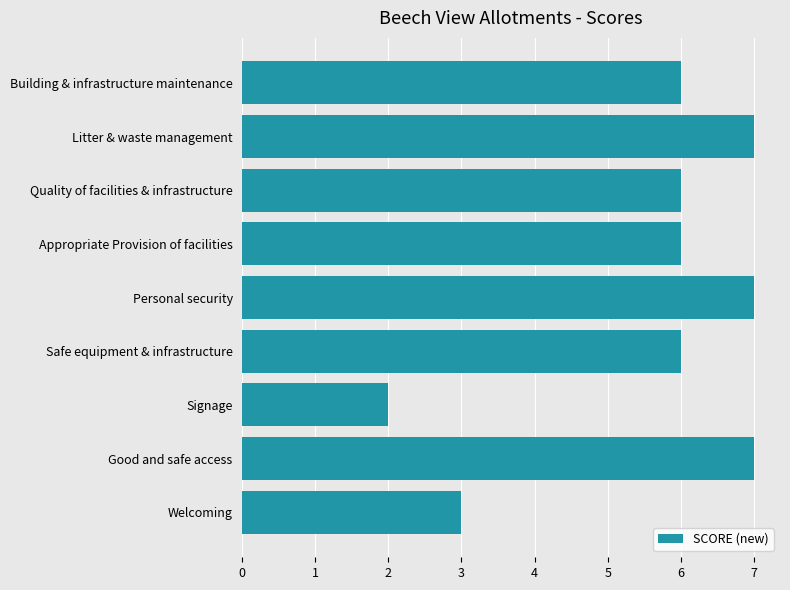

What is the approximate value at Good and safe access?

7